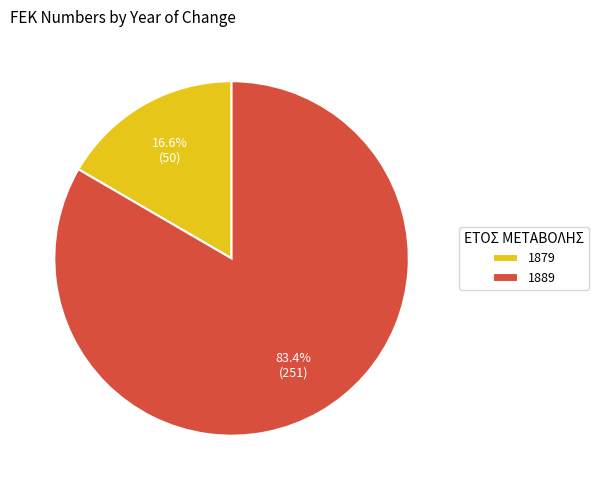

Combined, what portion of the pie is 1879 and 1889?

100.0%